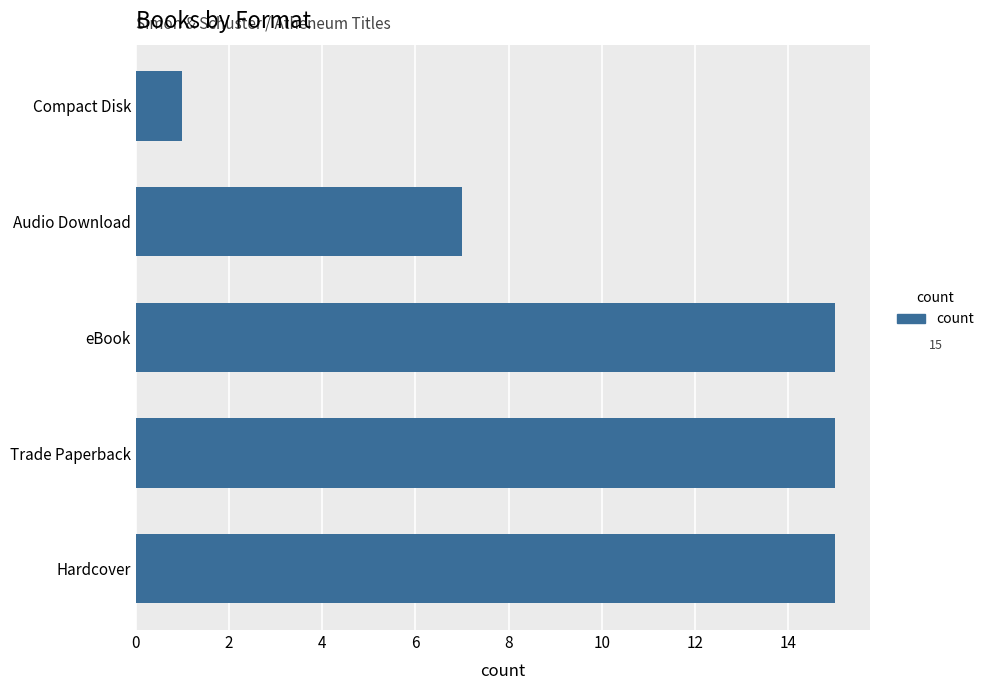

Reading bottom to top, extract all data points from this chart.

Hardcover=15	Trade Paperback=15	eBook=15	Audio Download=7	Compact Disk=1